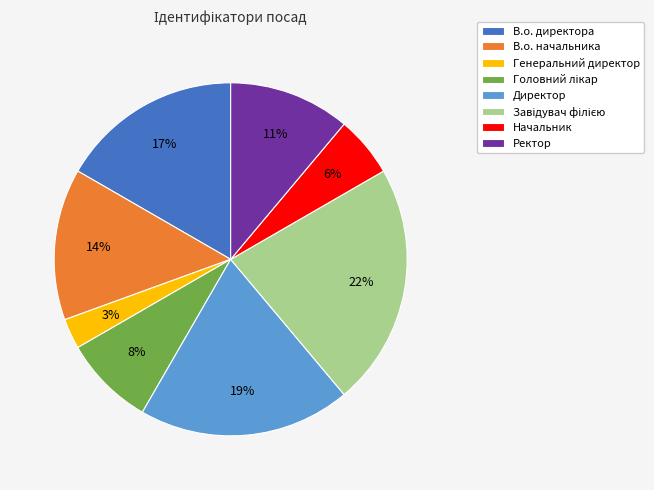

To the nearest percent, what is the difference between the largest and smallest slice percentages?

19%